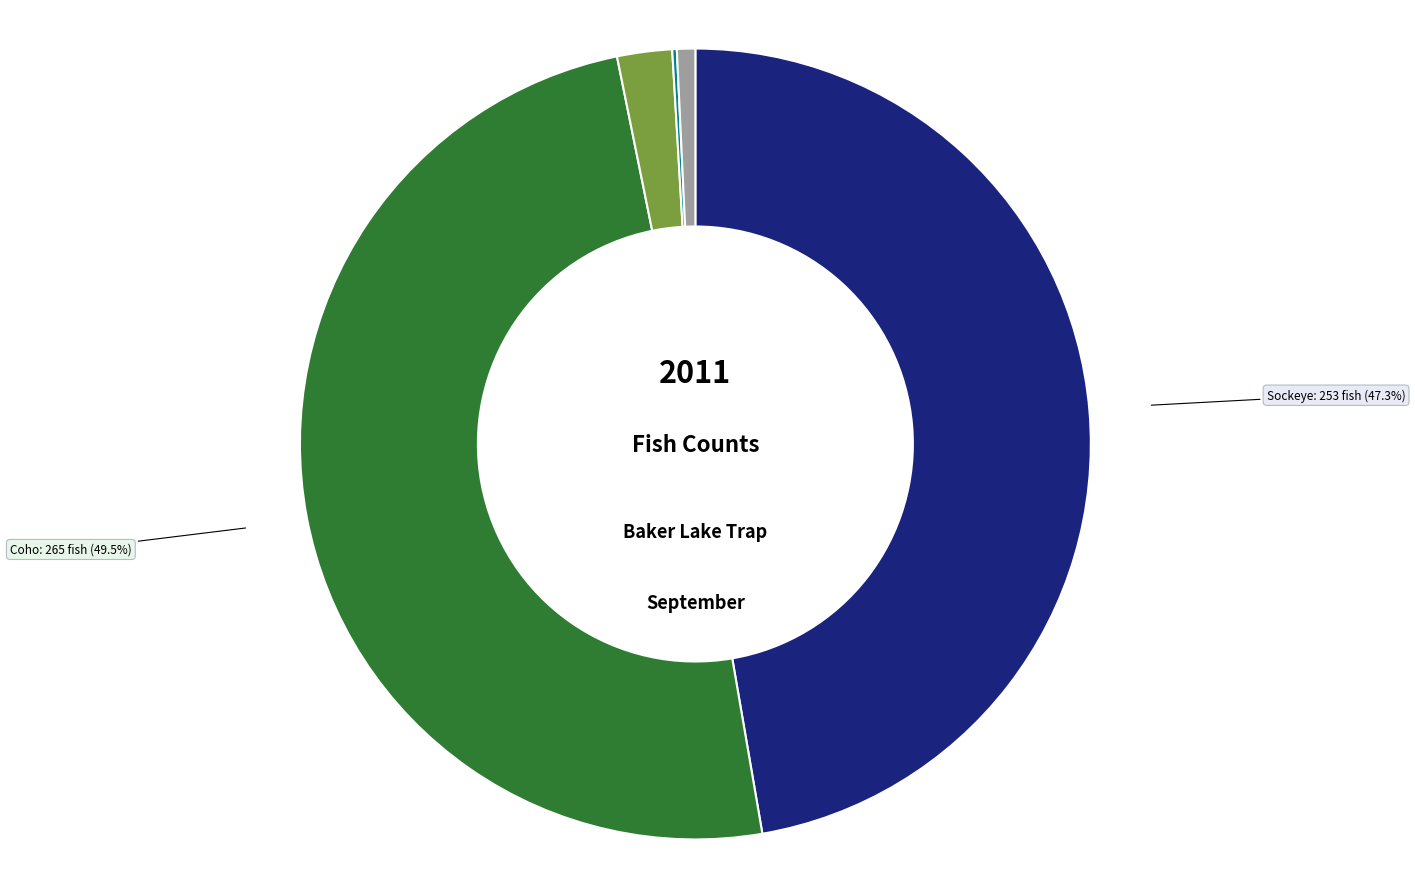

Which has a higher value, Native Char or Chinook?

Chinook